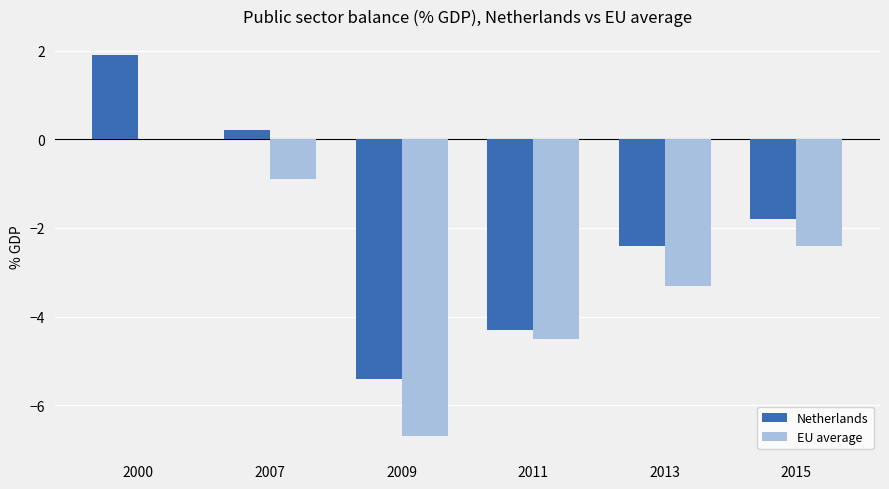

What is the maximum value for Netherlands?

1.9